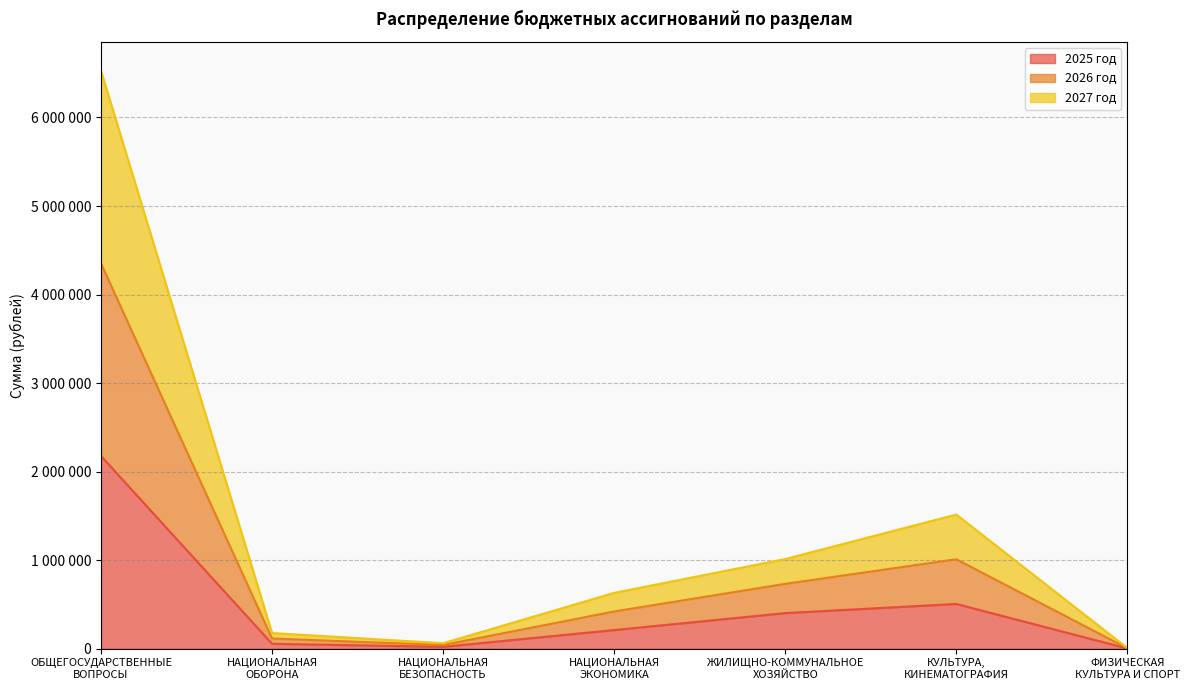

How many data points in 2027 год are less than 420000?

3